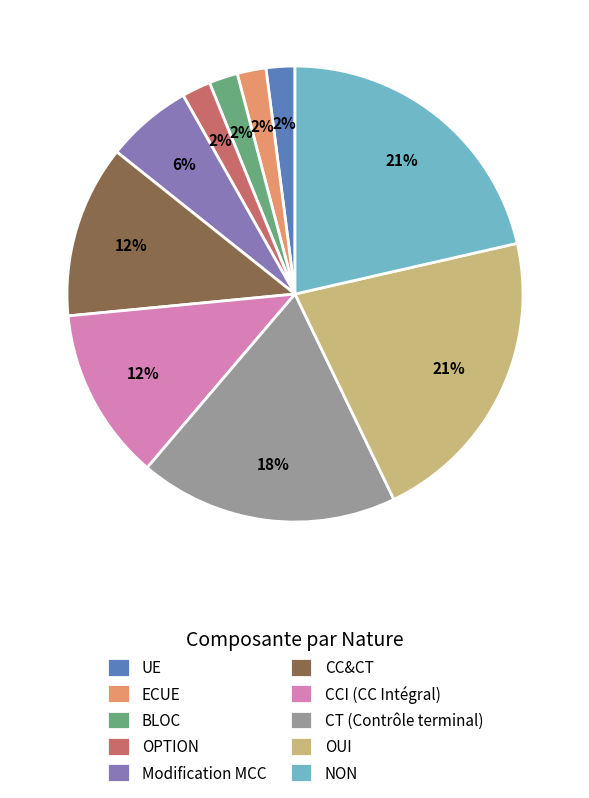

Is the sum of OUI and UE greater than half?

No